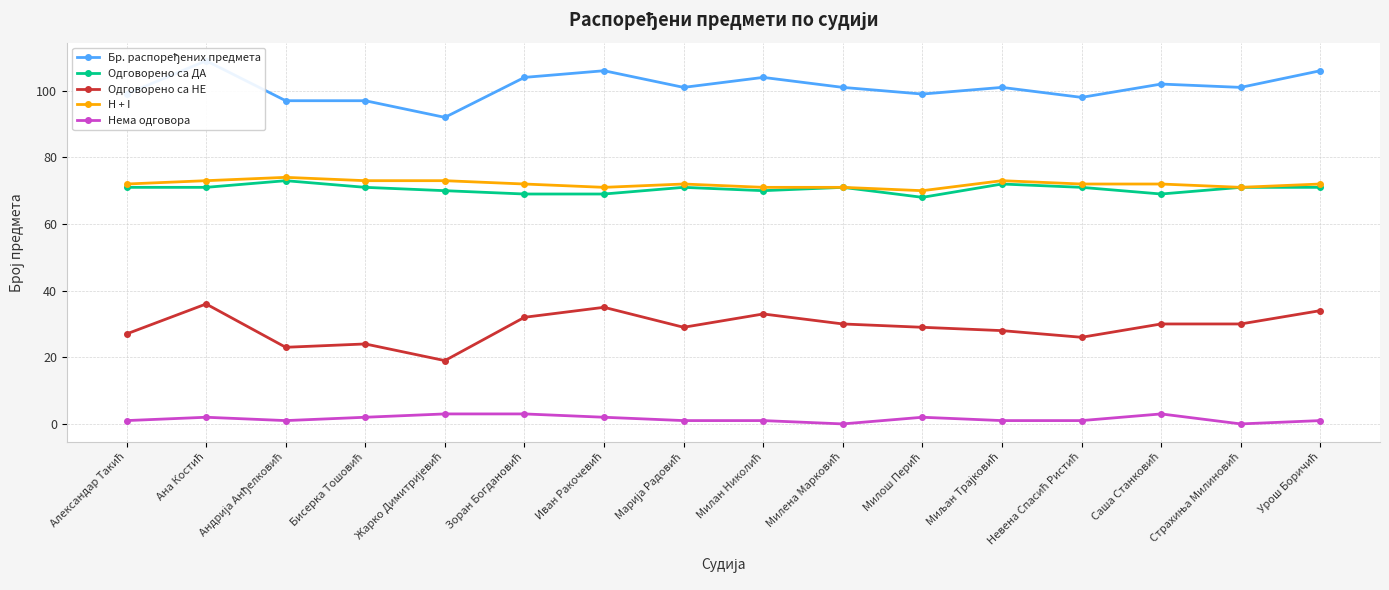

Is it true that Одговорено са НЕ equals 12 at Андрија Анђелковић?

False